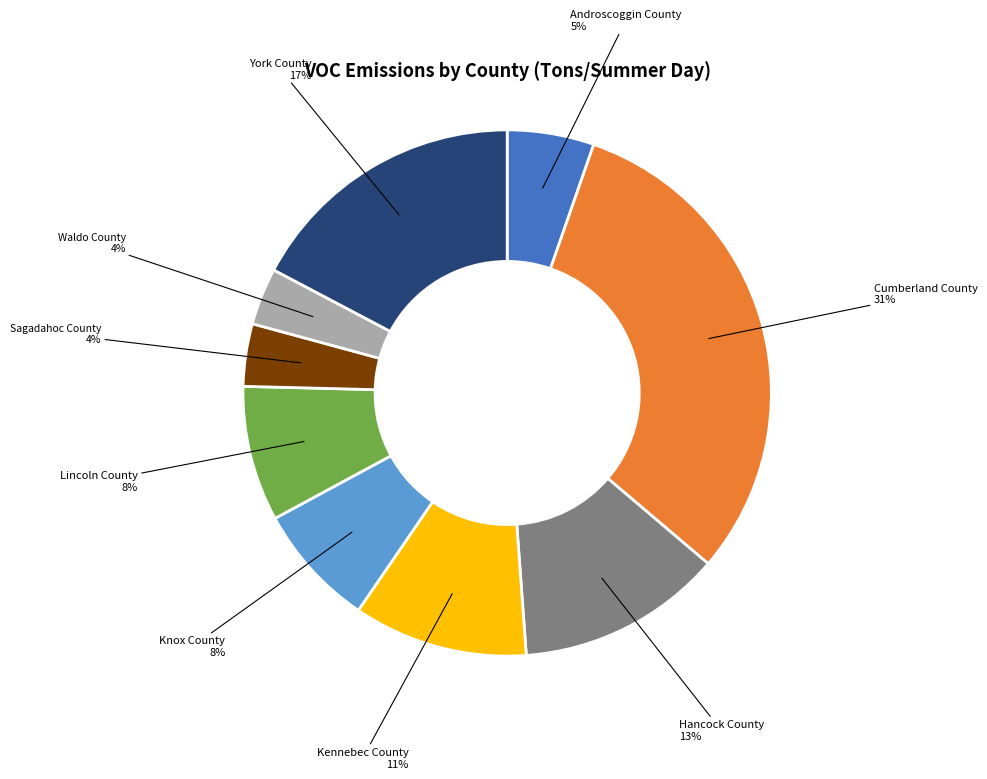

Which slice is the largest?

Cumberland County